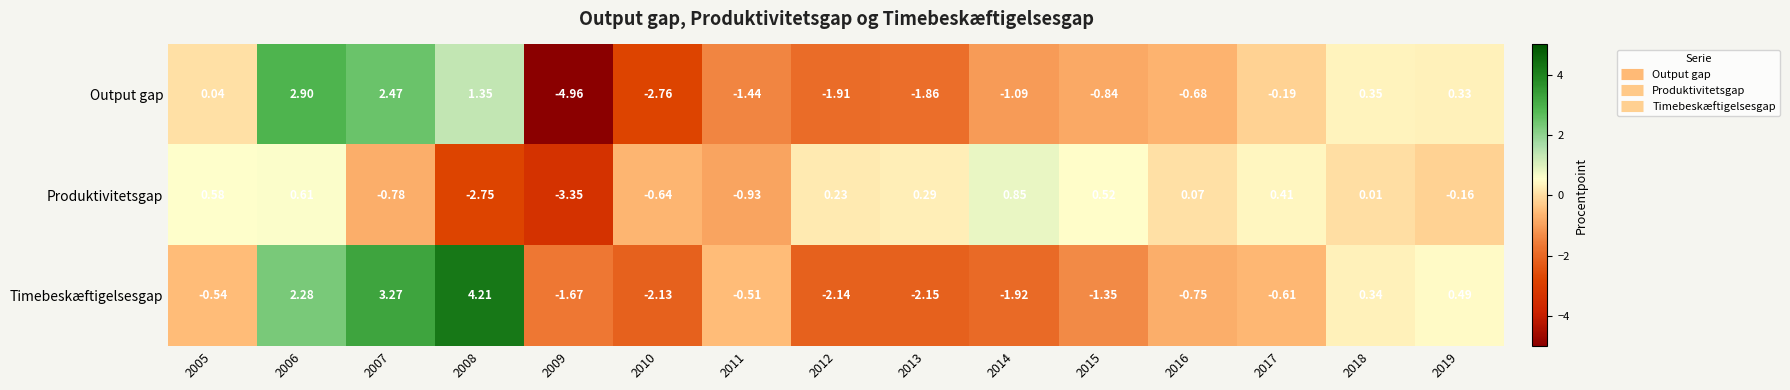

Which series has the largest range (max minus min)?

Output gap